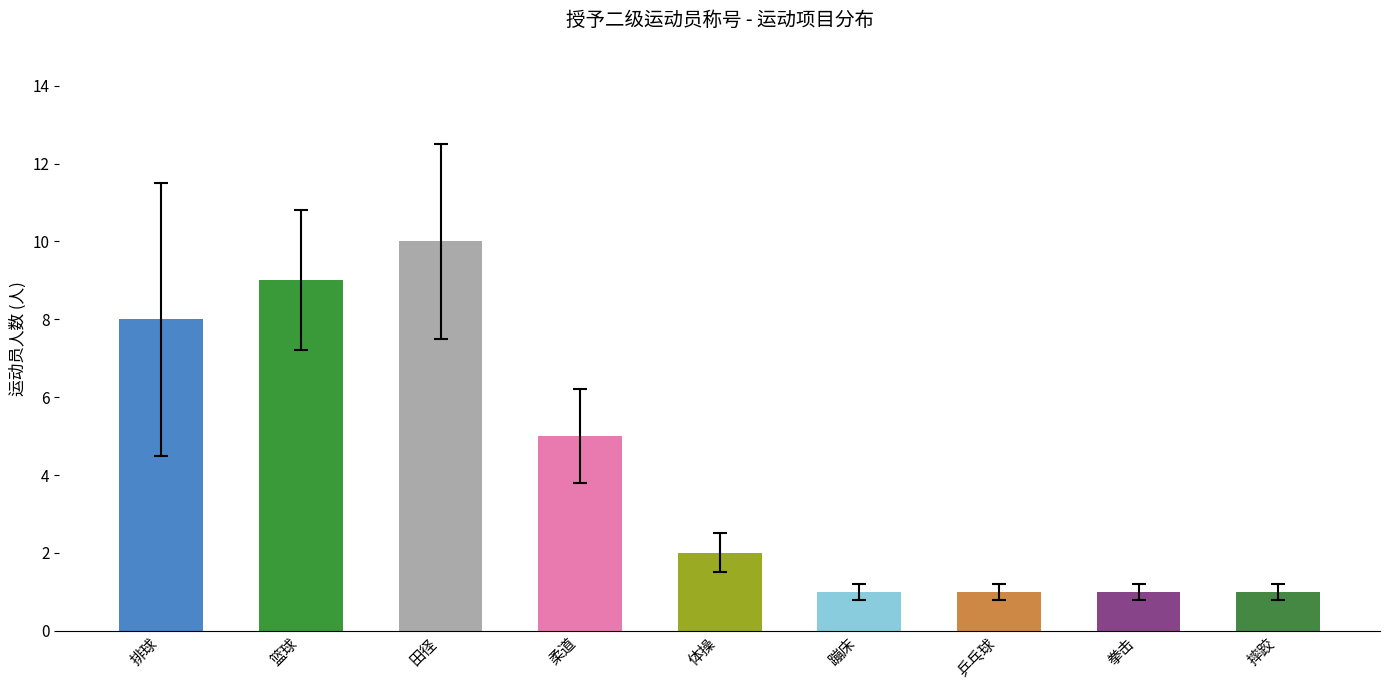

At which category does the chart reach its peak across all series?

田径